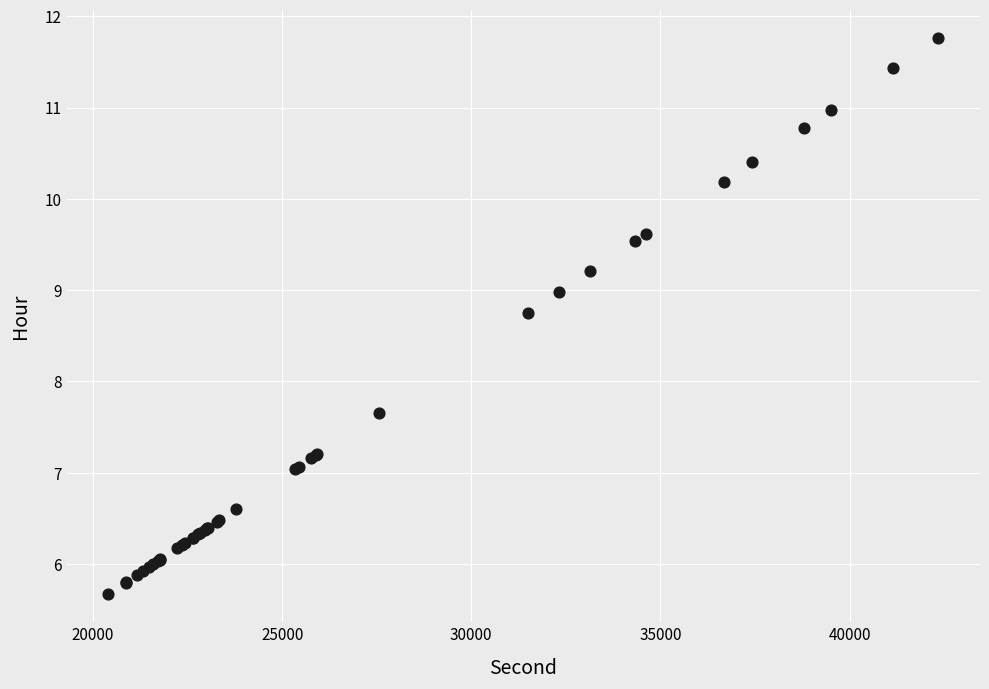

What Y value in the scatter plot is closest to 8?

7.7